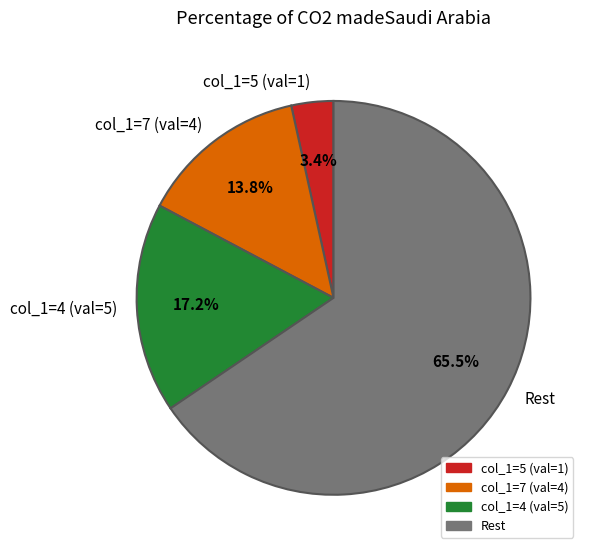

Which category accounts for the majority?

Rest